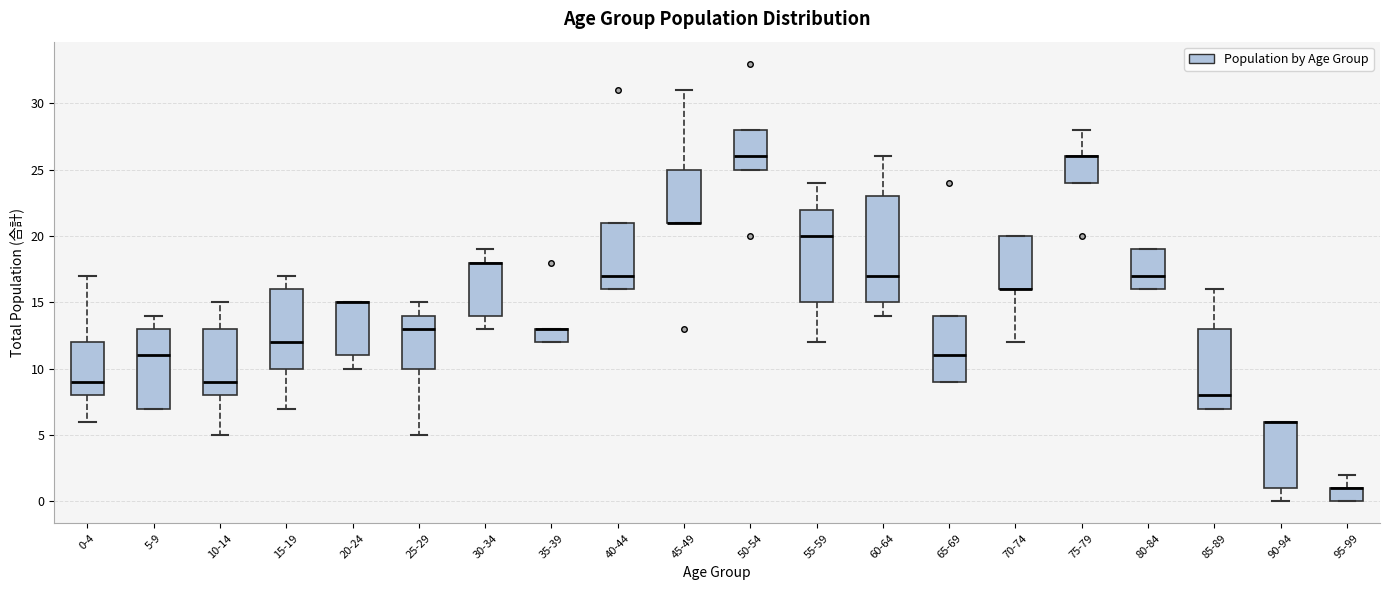

Reading left to right, read every box against the y-axis: the position of its median line, the range the box covers, and the ends of its whiskers. The values are not printed on the chart, so give them approximately, as read against the axis.

0-4: median 9, box 8 to 12, whiskers 6 to 17
5-9: median 11, box 7 to 13, whiskers 7 to 14
10-14: median 9, box 8 to 13, whiskers 5 to 15
15-19: median 12, box 10 to 16, whiskers 7 to 17
20-24: median 15 (drawn on the box's upper edge), box 11 to 15, whiskers 10 to 15
25-29: median 13, box 10 to 14, whiskers 5 to 15
30-34: median 18 (drawn on the box's upper edge), box 14 to 18, whiskers 13 to 19
35-39: median 13 (drawn on the box's upper edge), box 12 to 13, whiskers 12 to 13
40-44: median 17, box 16 to 21, whiskers 16 to 21
45-49: median 21 (drawn on the box's lower edge), box 21 to 25, whiskers 21 to 31
50-54: median 26, box 25 to 28, whiskers 25 to 28
55-59: median 20, box 15 to 22, whiskers 12 to 24
60-64: median 17, box 15 to 23, whiskers 14 to 26
65-69: median 11, box 9 to 14, whiskers 9 to 14
70-74: median 16 (drawn on the box's lower edge), box 16 to 20, whiskers 12 to 20
75-79: median 26 (drawn on the box's upper edge), box 24 to 26, whiskers 24 to 28
80-84: median 17, box 16 to 19, whiskers 16 to 19
85-89: median 8, box 7 to 13, whiskers 7 to 16
90-94: median 6 (drawn on the box's upper edge), box 1 to 6, whiskers 0 to 6
95-99: median 1 (drawn on the box's upper edge), box 0 to 1, whiskers 0 to 2